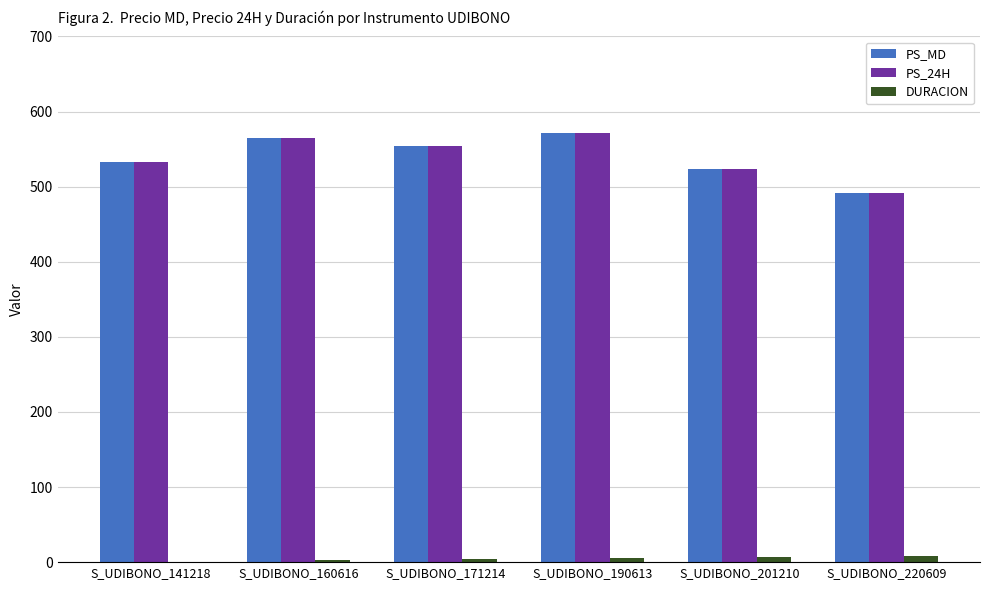

Is the value of DURACION at S_UDIBONO_141218 greater than the value of PS_24H at S_UDIBONO_160616?

No